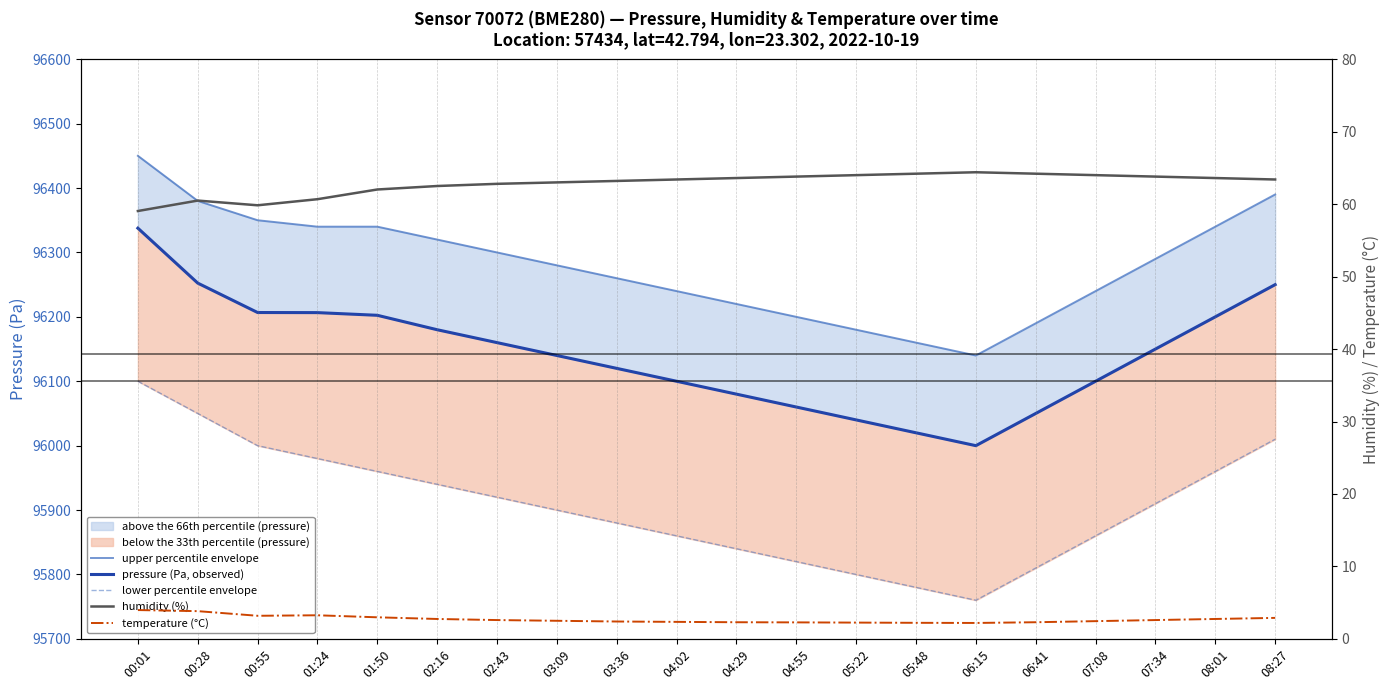

How many data points in upper percentile envelope are above 96290?

9